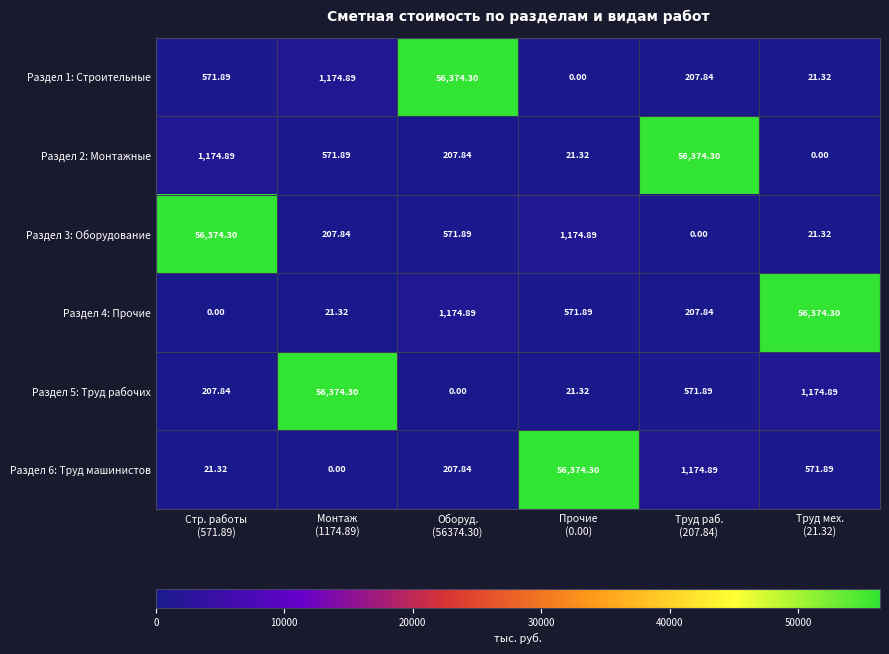

Reading left to right, extract all data points from this chart.

Раздел 1: Строительные: Стр. работы
(571.89)=571.9	Монтаж
(1174.89)=1174.9	Оборуд.
(56374.30)=56374.3	Прочие
(0.00)=0.0	Труд раб.
(207.84)=207.8	Труд мех.
(21.32)=21.3
Раздел 2: Монтажные: Стр. работы
(571.89)=1174.9	Монтаж
(1174.89)=571.9	Оборуд.
(56374.30)=207.8	Прочие
(0.00)=21.3	Труд раб.
(207.84)=56374.3	Труд мех.
(21.32)=0.0
Раздел 3: Оборудование: Стр. работы
(571.89)=56374.3	Монтаж
(1174.89)=207.8	Оборуд.
(56374.30)=571.9	Прочие
(0.00)=1174.9	Труд раб.
(207.84)=0.0	Труд мех.
(21.32)=21.3
Раздел 4: Прочие: Стр. работы
(571.89)=0.0	Монтаж
(1174.89)=21.3	Оборуд.
(56374.30)=1174.9	Прочие
(0.00)=571.9	Труд раб.
(207.84)=207.8	Труд мех.
(21.32)=56374.3
Раздел 5: Труд рабочих: Стр. работы
(571.89)=207.8	Монтаж
(1174.89)=56374.3	Оборуд.
(56374.30)=0.0	Прочие
(0.00)=21.3	Труд раб.
(207.84)=571.9	Труд мех.
(21.32)=1174.9
Раздел 6: Труд машинистов: Стр. работы
(571.89)=21.3	Монтаж
(1174.89)=0.0	Оборуд.
(56374.30)=207.8	Прочие
(0.00)=56374.3	Труд раб.
(207.84)=1174.9	Труд мех.
(21.32)=571.9